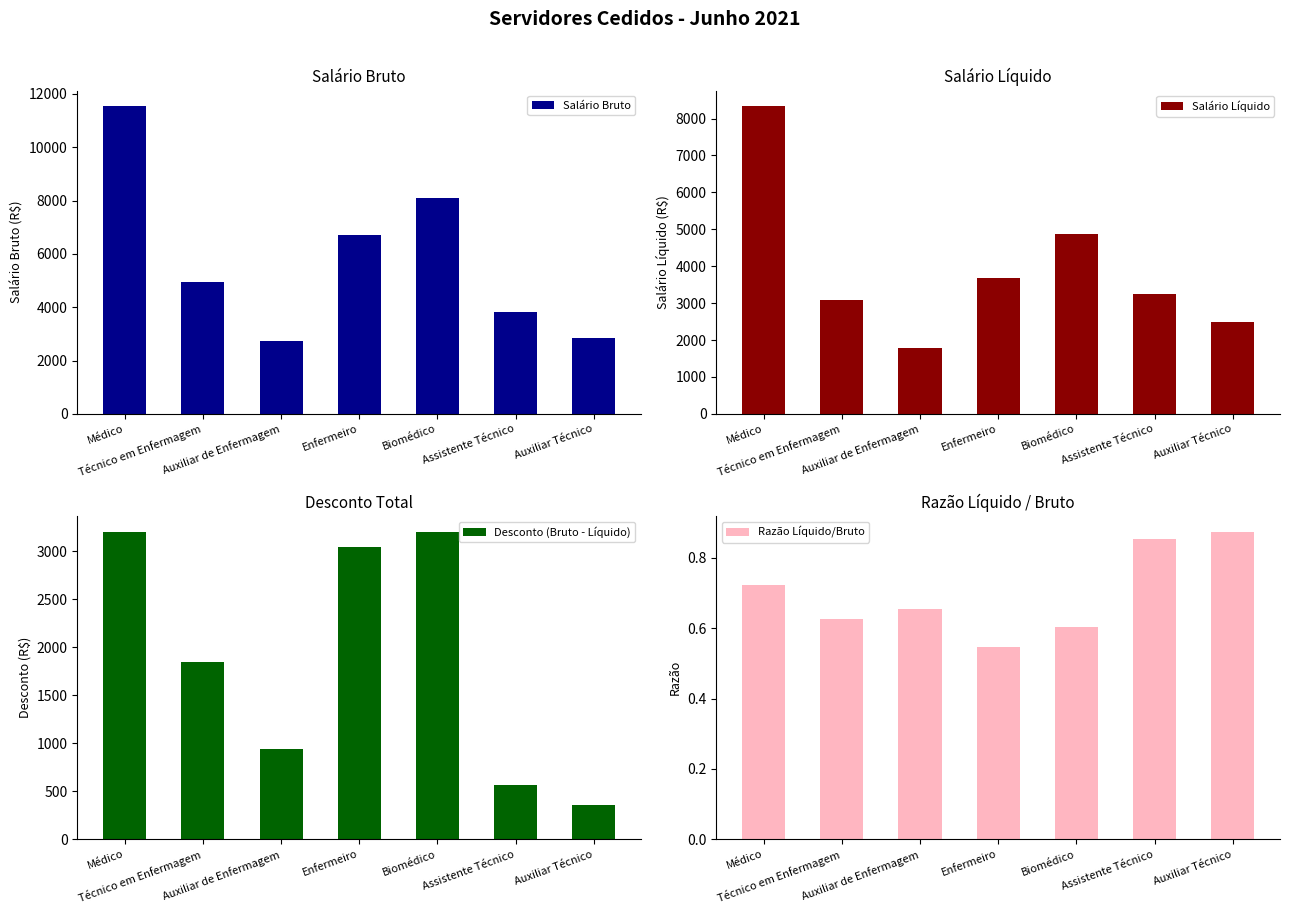

True or false: Razão Líquido/Bruto has a value of 0.5 at Enfermeiro.

True